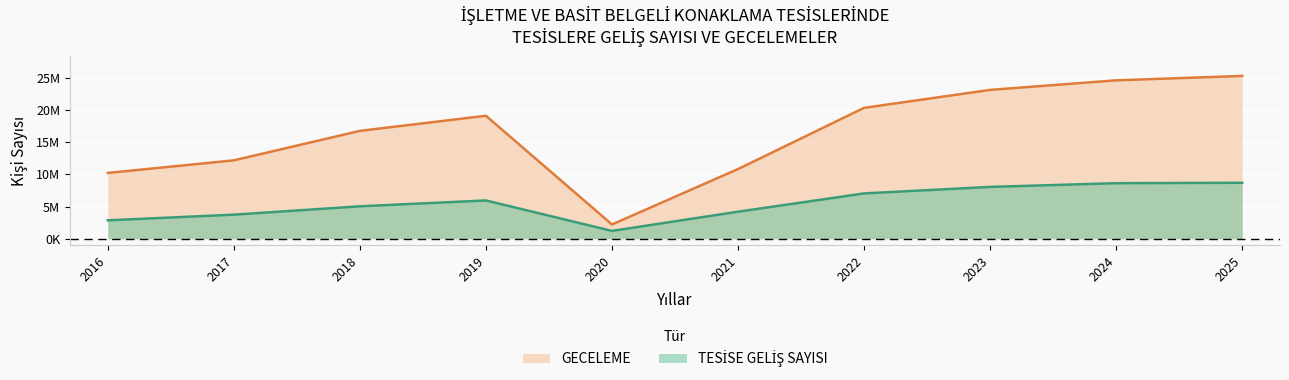

What are all the series names shown in the legend?

TESİSE GELİŞ SAYISI, GECELEME